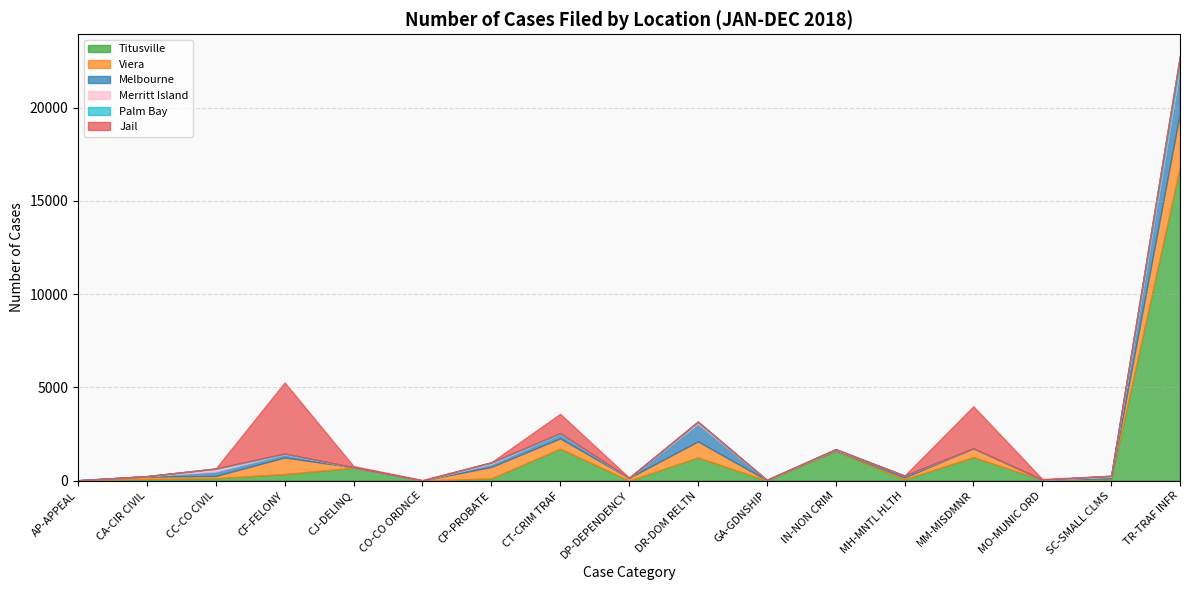

What are all the series names shown in the legend?

Titusville, Viera, Melbourne, Merritt Island, Palm Bay, Jail